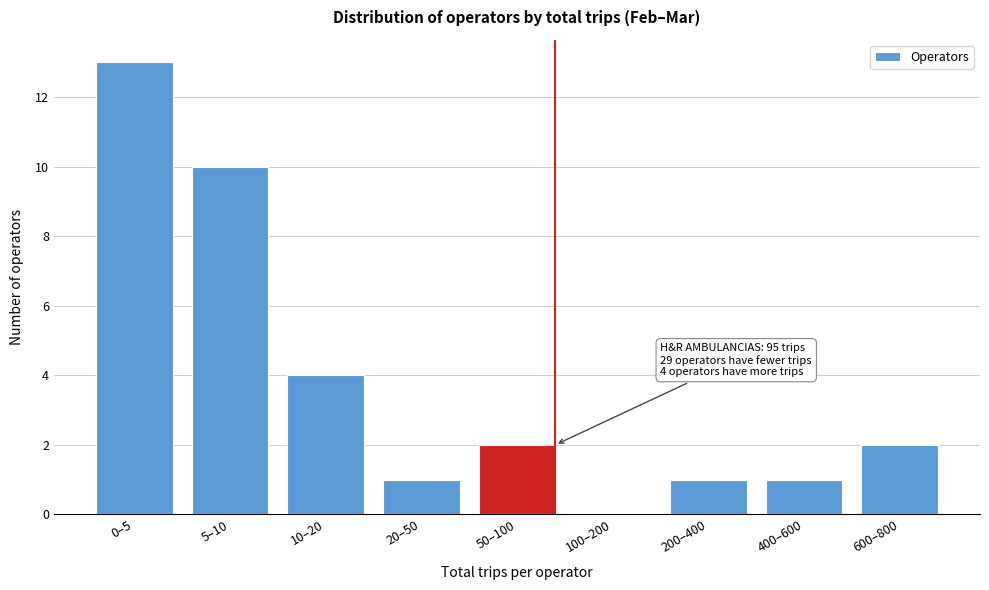

Reading left to right, what are all the values shown in this chart?

0–5=13	5–10=10	10–20=4	20–50=1	50–100=2	100–200=0	200–400=1	400–600=1	600–800=2